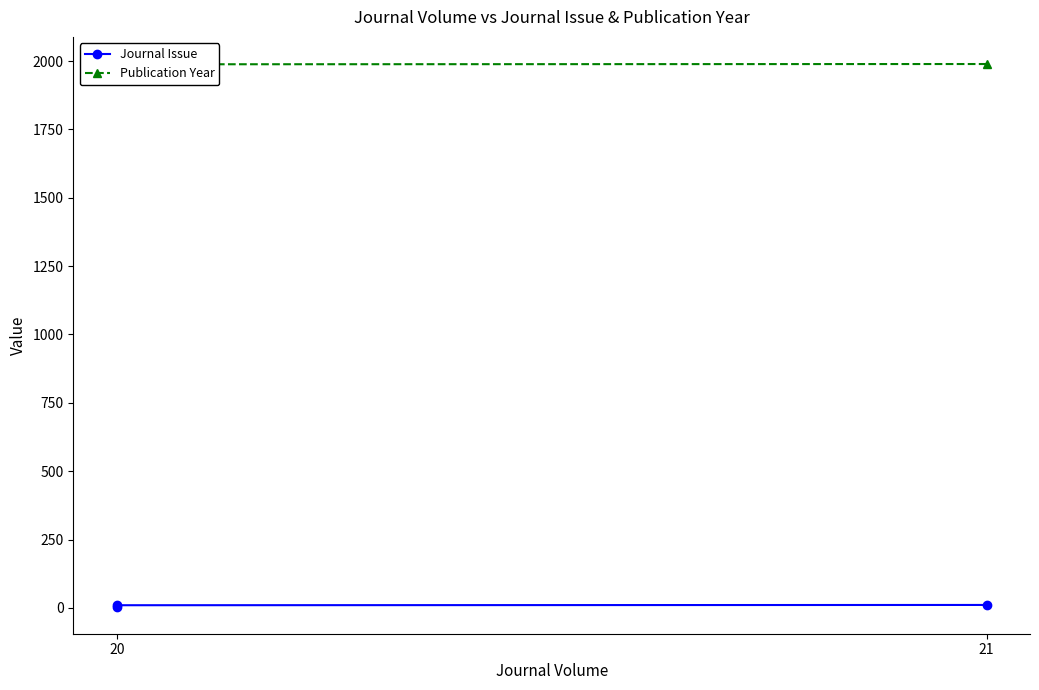

What is the spread (max minus min) of values at 20?

1978